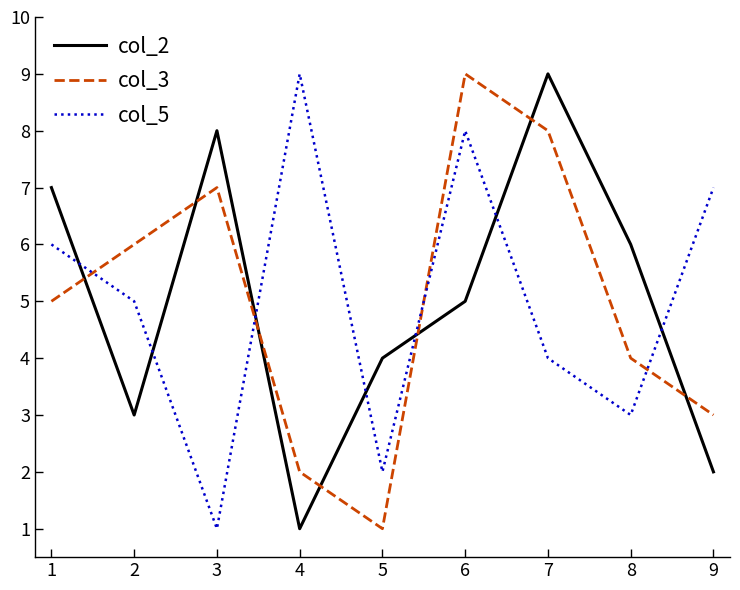

Which series ends up on top after the final intersection of col_3 and col_2?

col_3